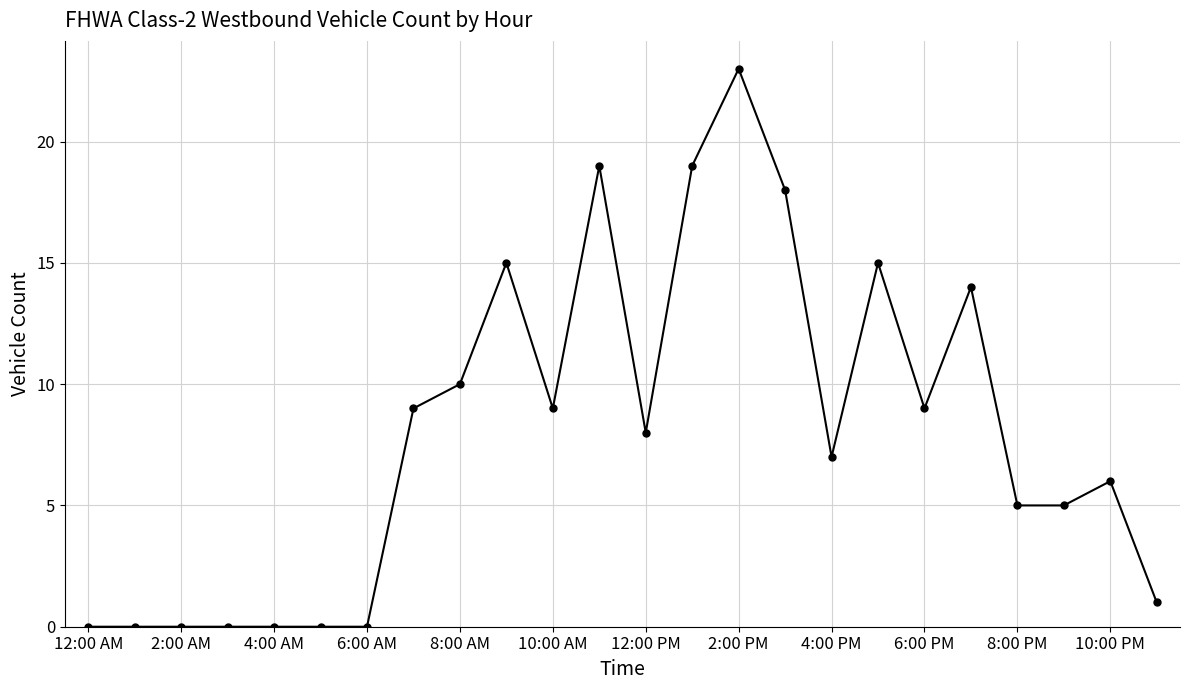

How many values are below 8?

12